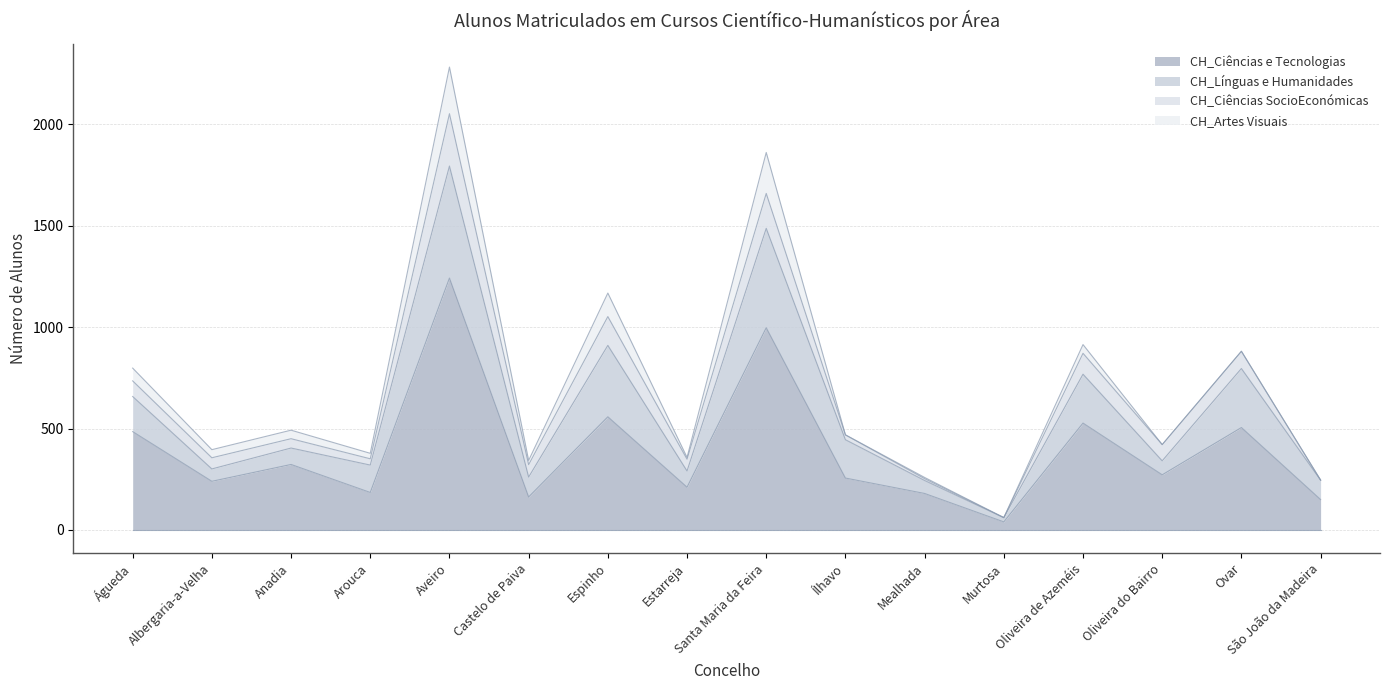

The value of CH_Línguas e Humanidades at Oliveira de Azeméis is 241. True or false?

True